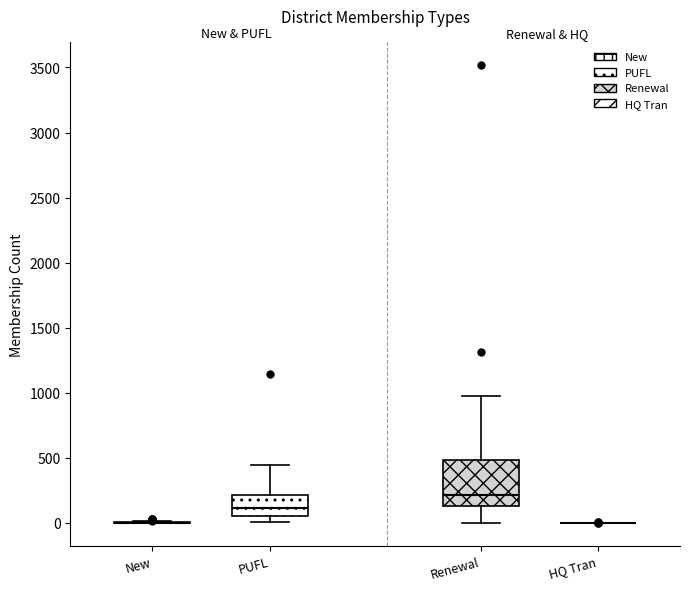

Reading left to right, read every box against the y-axis: the position of its median line, the range the box covers, and the ends of its whiskers. The values are not printed on the chart, so give them approximately, as read against the axis.

New: box collapsed to a line at 0, whiskers 0 to 0
PUFL: median 100, box 50 to 200, whiskers 0 to 450
Renewal: median 200, box 150 to 500, whiskers 0 to 1000
HQ Tran: box collapsed to a line at 0, whiskers 0 to 0